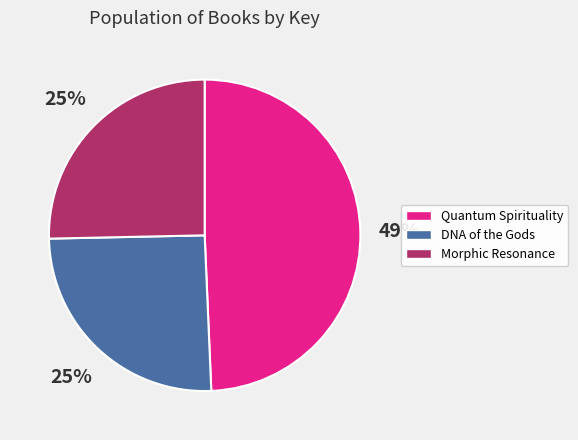

Does any single category account for the majority?

No